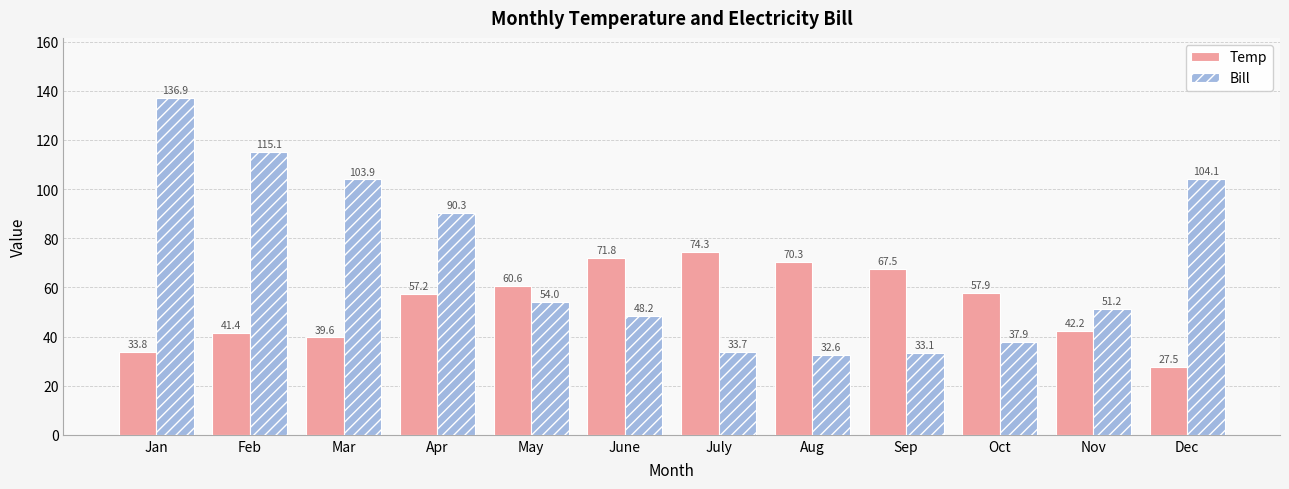

The value of Temp at Mar is 61.4. True or false?

False